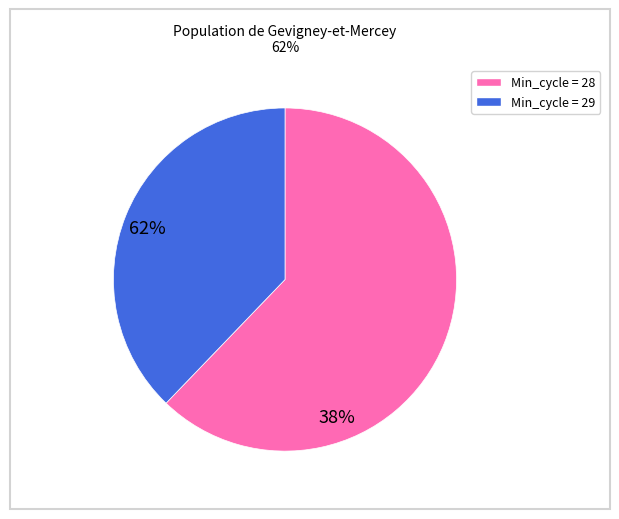

Is there any slice that represents more than half of the pie?

Yes